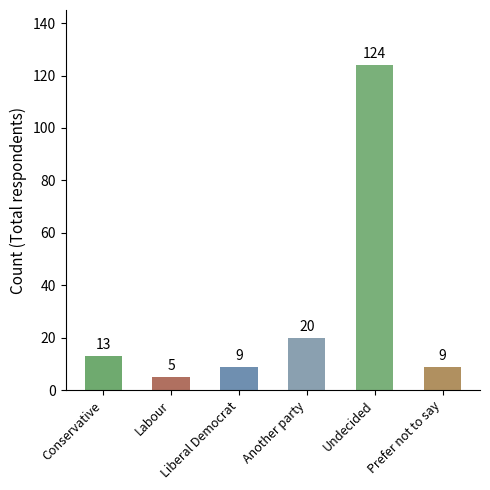

What is the difference between the maximum and minimum values?

119